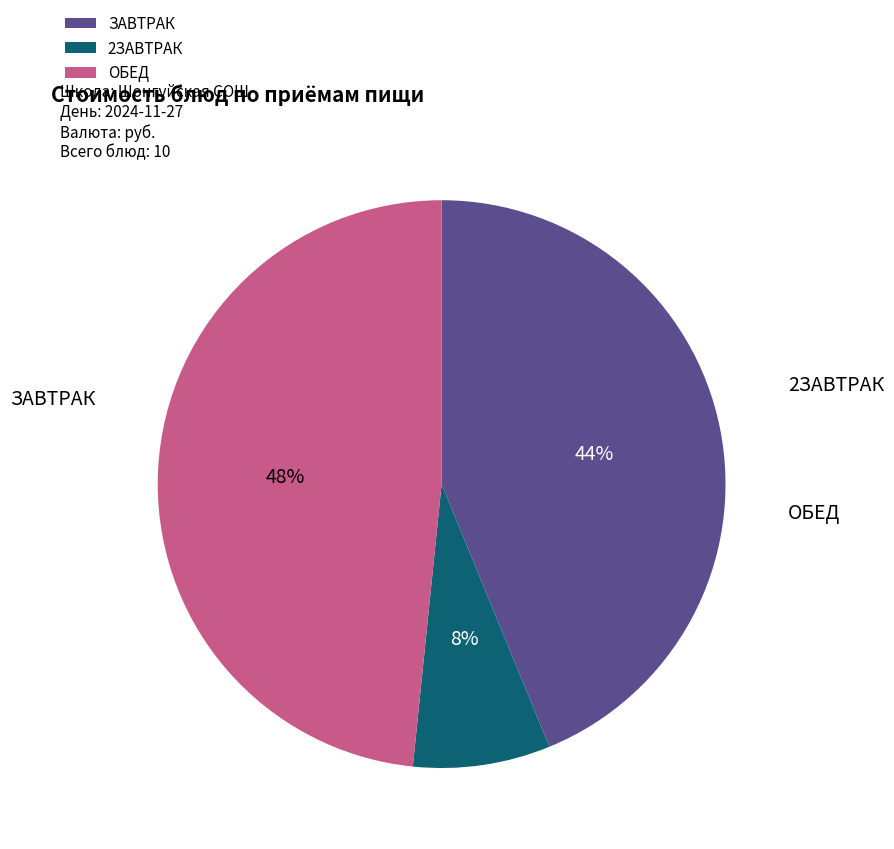

Which has a higher value, ЗАВТРАК or 2ЗАВТРАК?

ЗАВТРАК